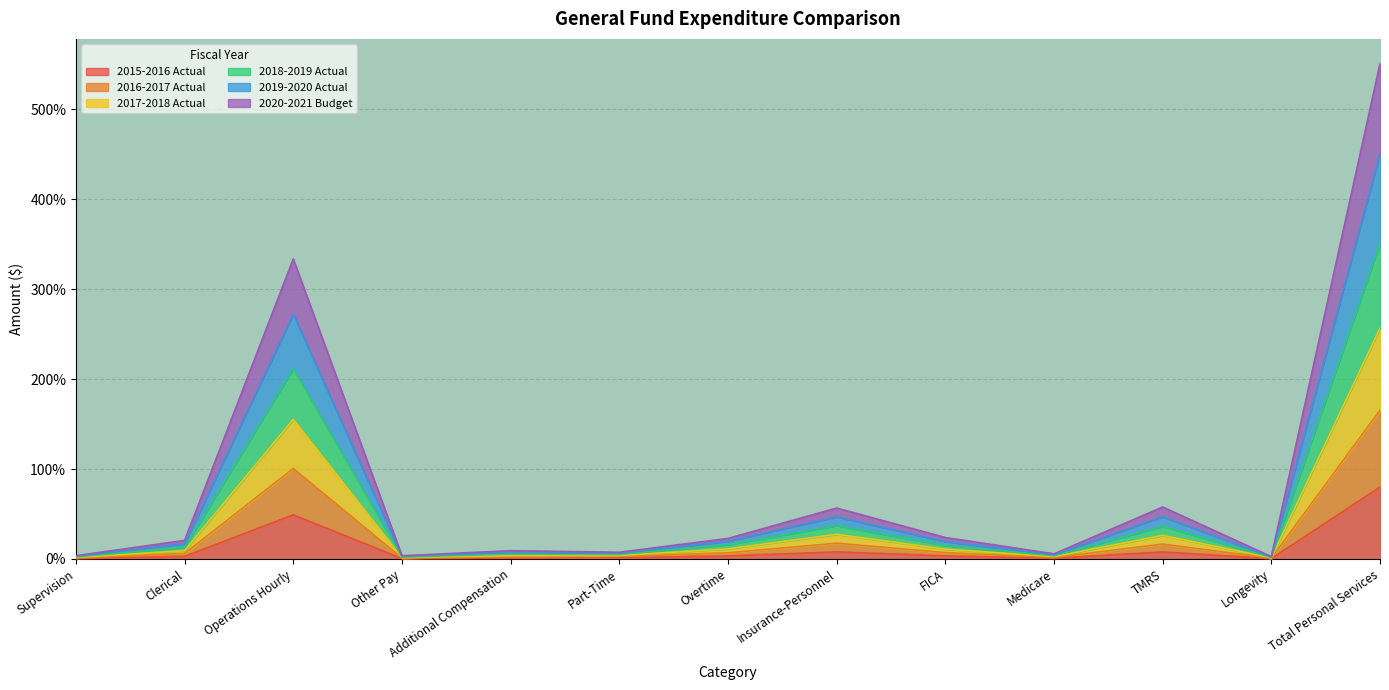

What is the label of the 11th point from the left?

TMRS